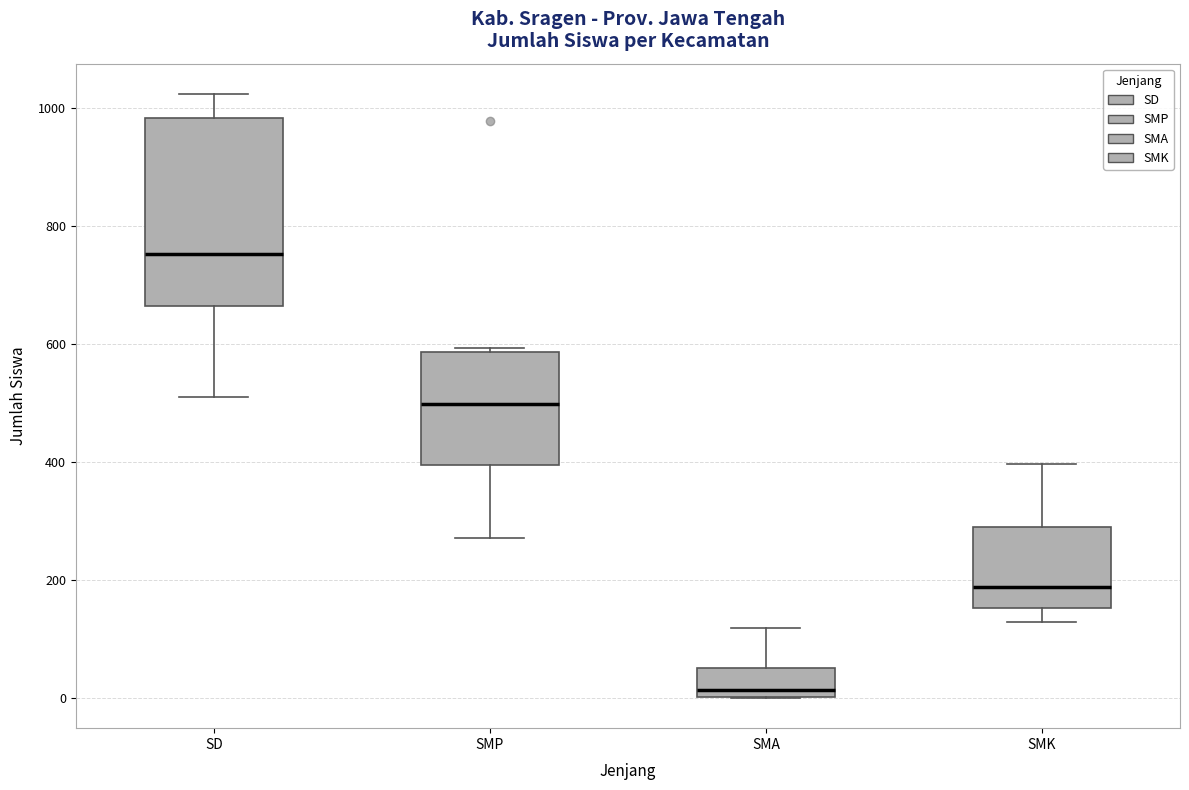

Which box is the tallest, from its lower edge to its upper edge?

SD